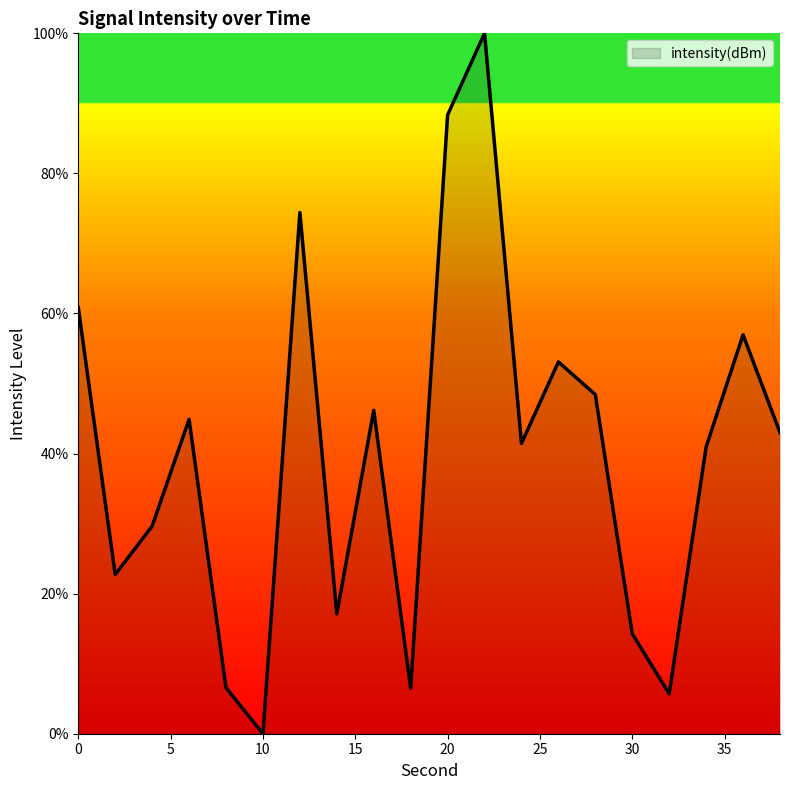

What is the difference between the maximum and minimum values?

100.0